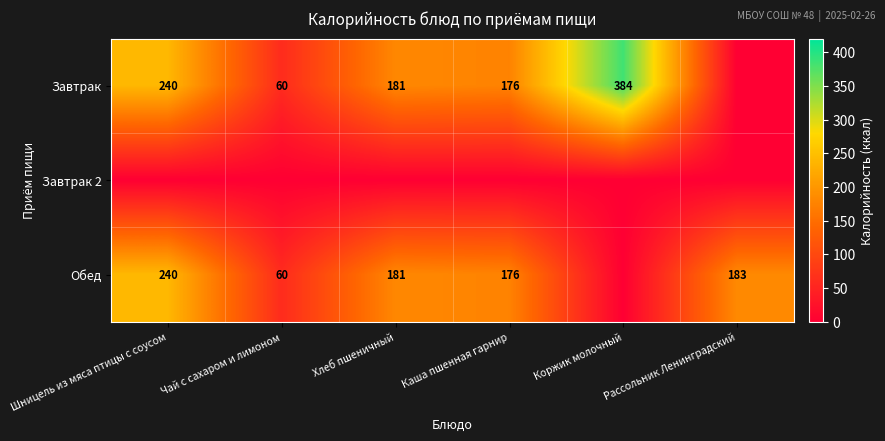

The value of Завтрак at Шницель из мяса птицы с соусом is 240. True or false?

True